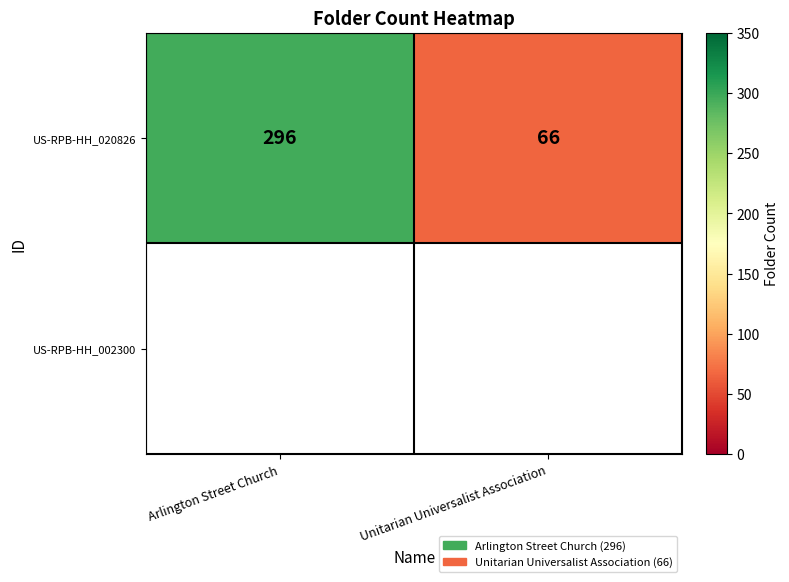

List the labels in order of value, largest first.

Arlington Street Church, Unitarian Universalist Association